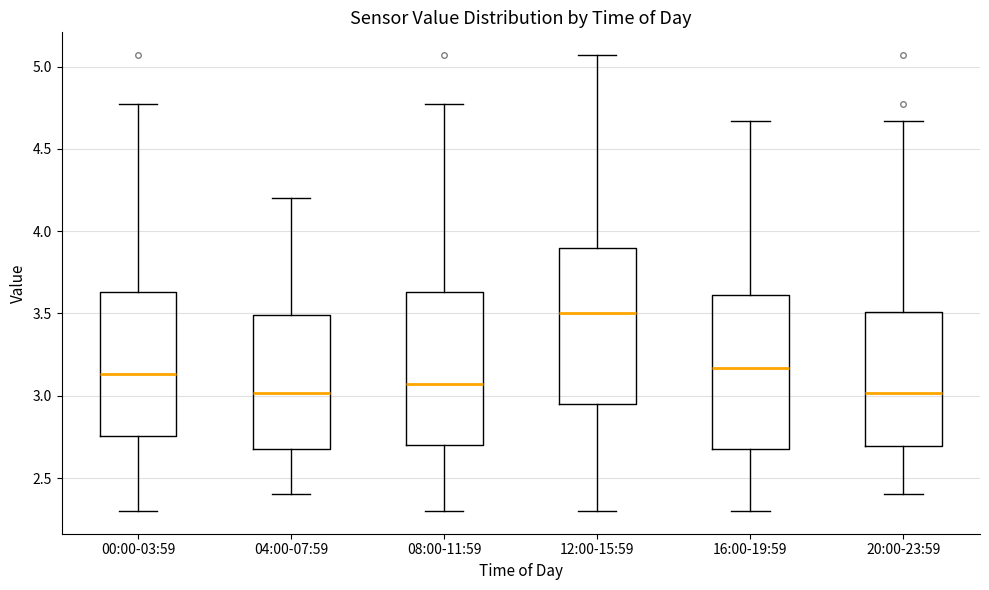

Reading left to right, read every box against the y-axis: the position of its median line, the range the box covers, and the ends of its whiskers. The values are not printed on the chart, so give them approximately, as read against the axis.

00:00-03:59: median 3.15, box 2.75 to 3.65, whiskers 2.30 to 4.75
04:00-07:59: median 3.00, box 2.70 to 3.50, whiskers 2.40 to 4.20
08:00-11:59: median 3.05, box 2.70 to 3.65, whiskers 2.30 to 4.75
12:00-15:59: median 3.50, box 2.95 to 3.90, whiskers 2.30 to 5.05
16:00-19:59: median 3.15, box 2.70 to 3.60, whiskers 2.30 to 4.65
20:00-23:59: median 3.00, box 2.70 to 3.50, whiskers 2.40 to 4.65